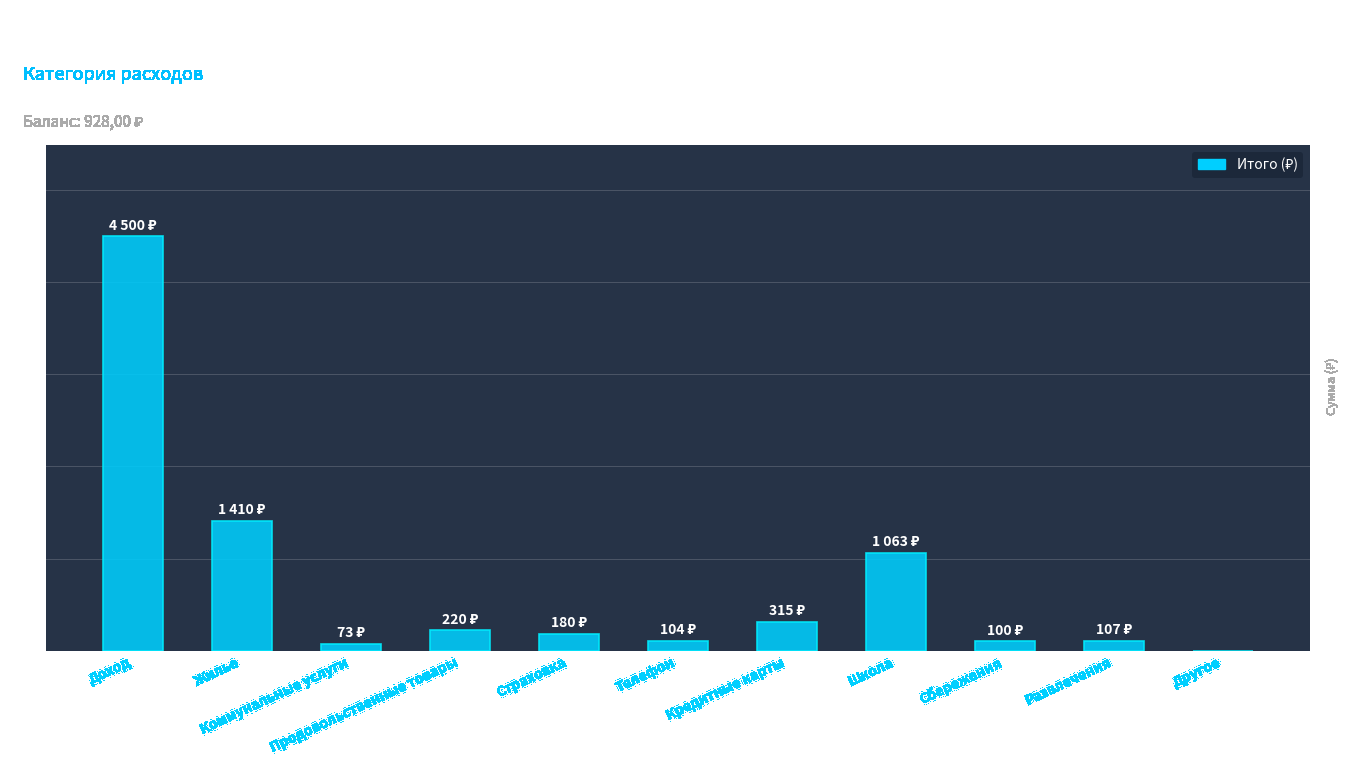

Which category has the highest value across all series?

Доход